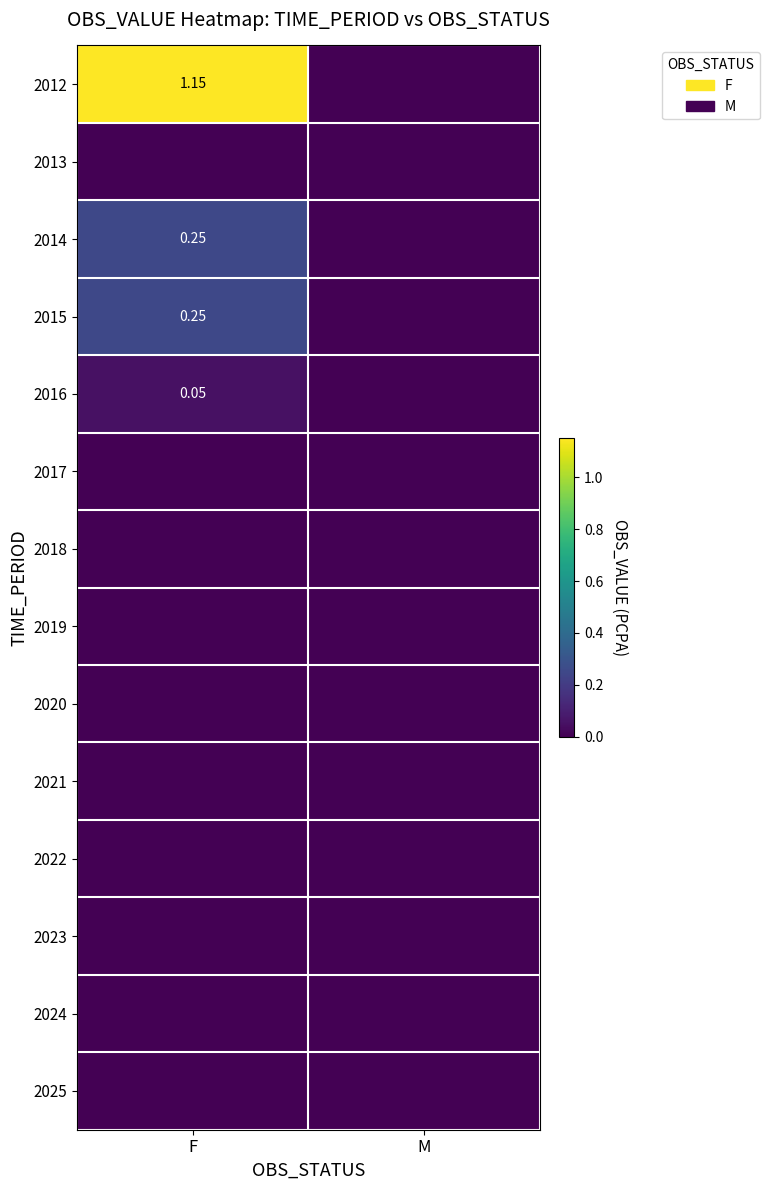

What is the difference between the maximum and minimum values in the 2012 series?

1.1